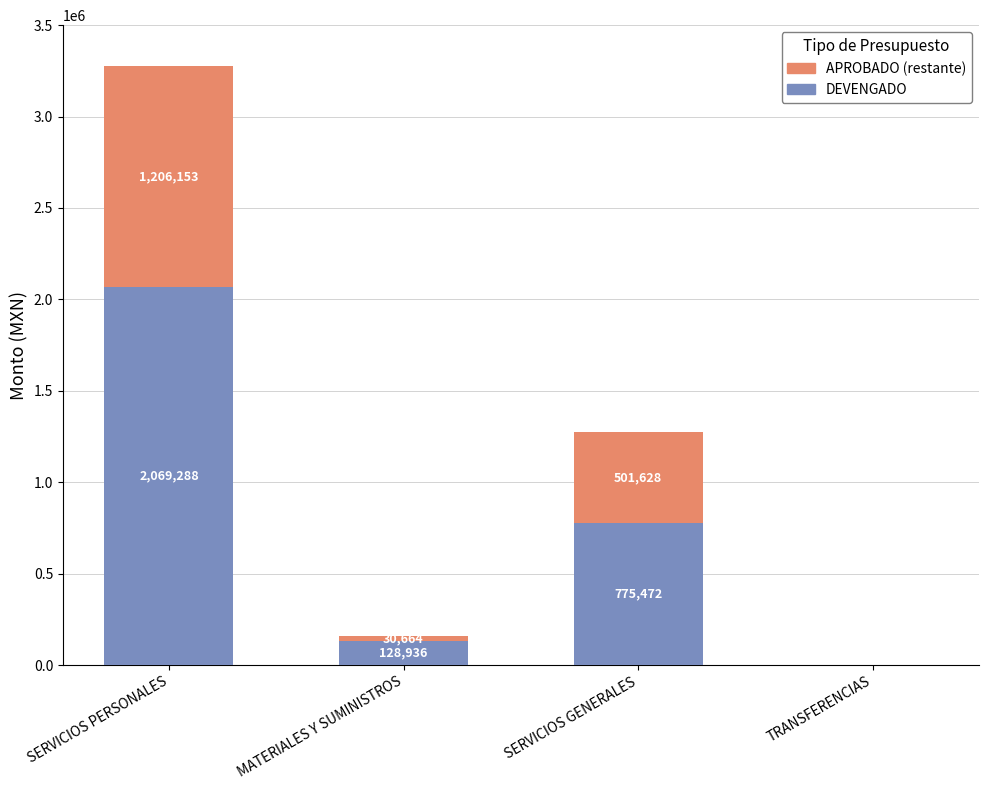

Are the bars horizontal?

No